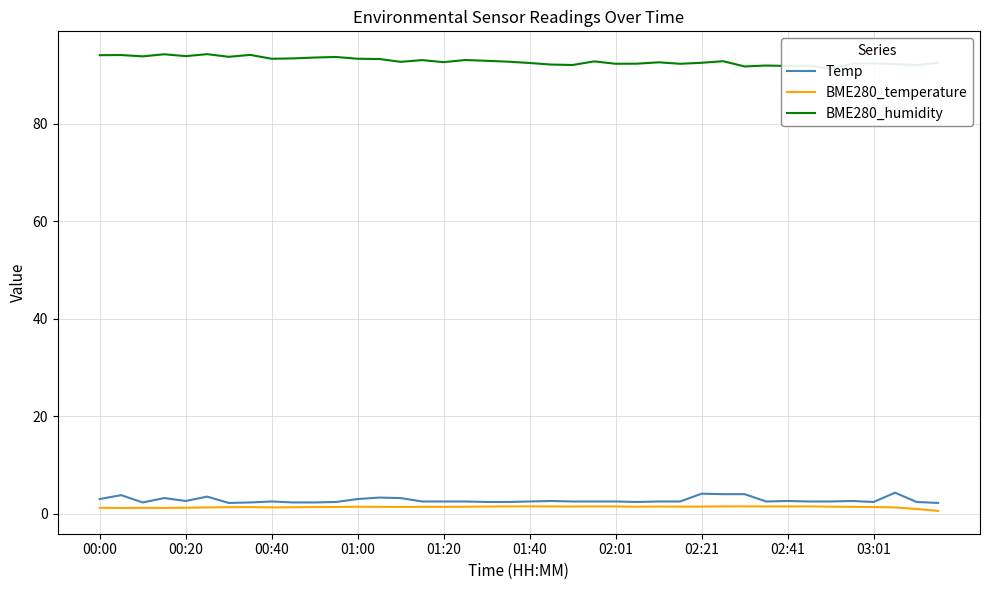

True or false: BME280_temperature has a value of 1.2 at 00:00.

True